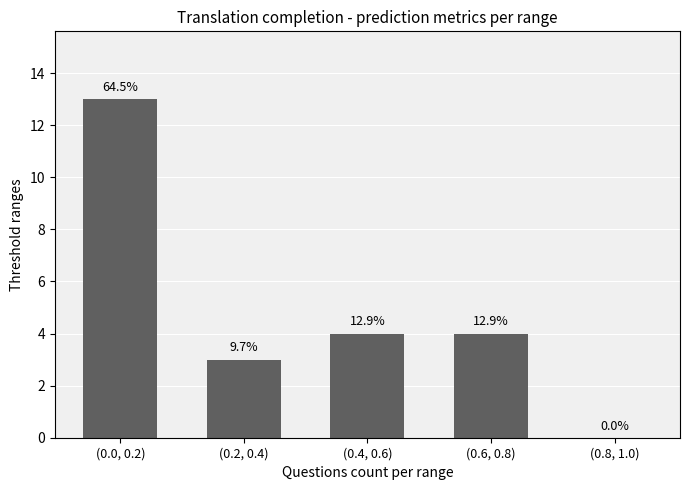

The chart shows a value of 0 at (0.8, 1.0). True or false?

True